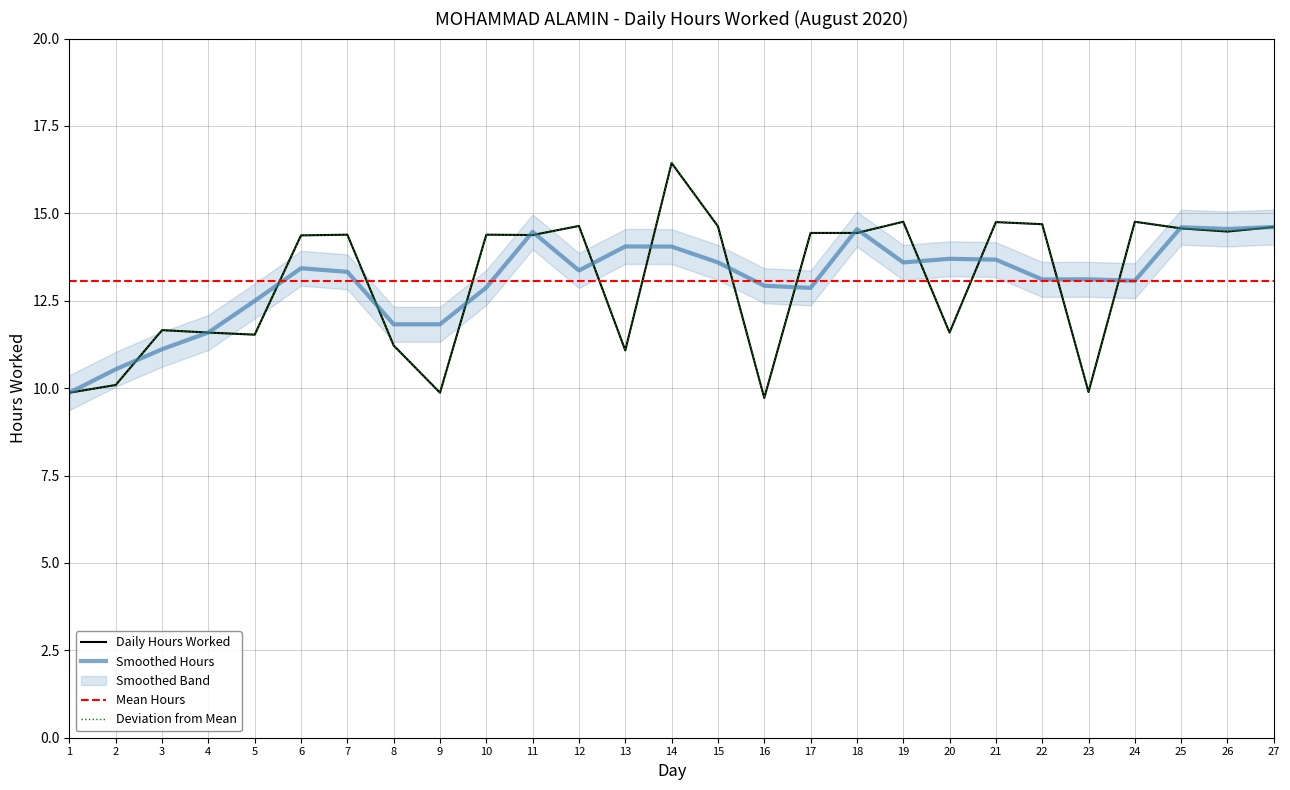

Which series changed the most between 5 and 26?

Daily Hours Worked